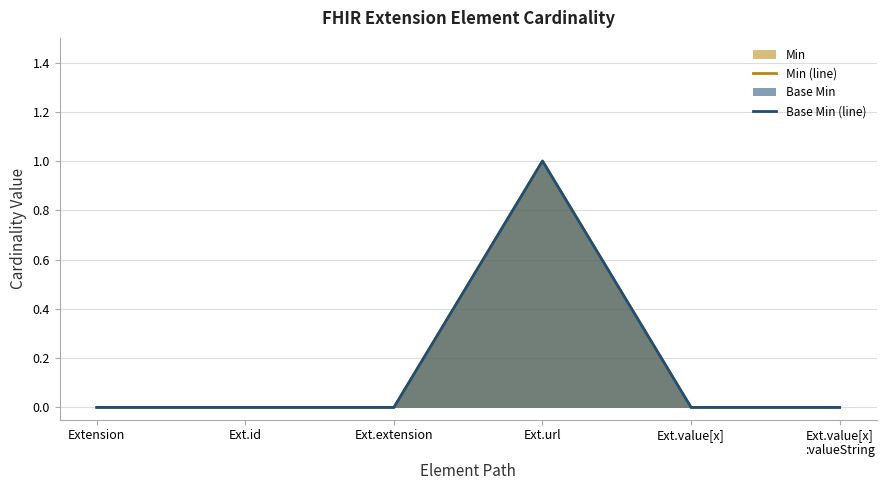

Is the value of Base Min (line) at Ext.id greater than the value of Min (line) at Ext.url?

No